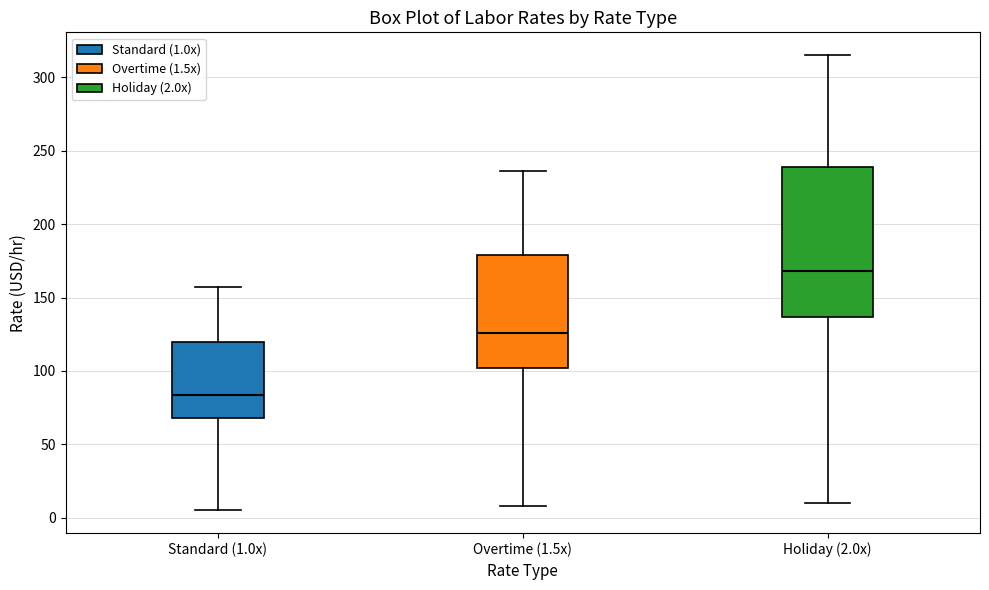

Where does the upper whisker of the box for Standard (1.0x) end on the y-axis? The values are not printed on the chart, so give them approximately, as read against the axis.

160